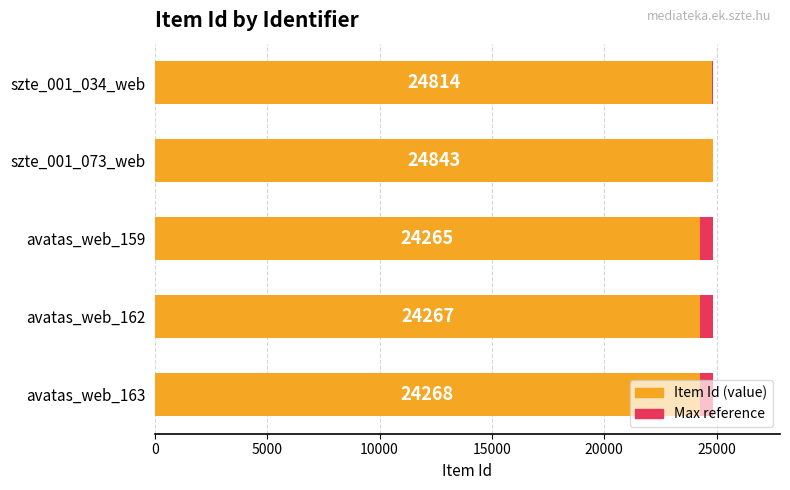

Between 15000 and 20000, which series saw the biggest shift?

Item Id